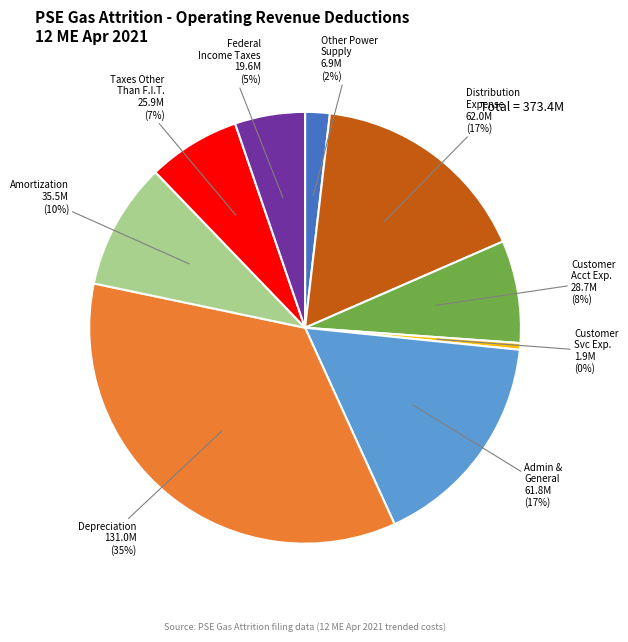

To the nearest percent, what is the difference between the largest and smallest slice percentages?

35%